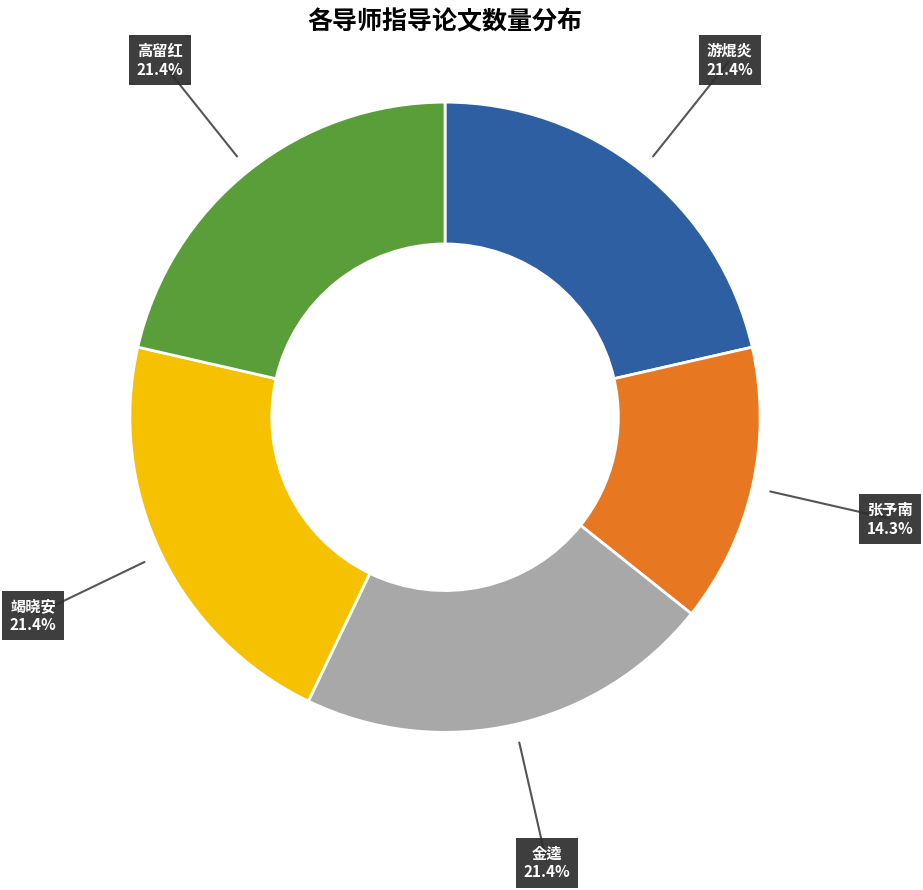

Count the number of slices in the pie.

5